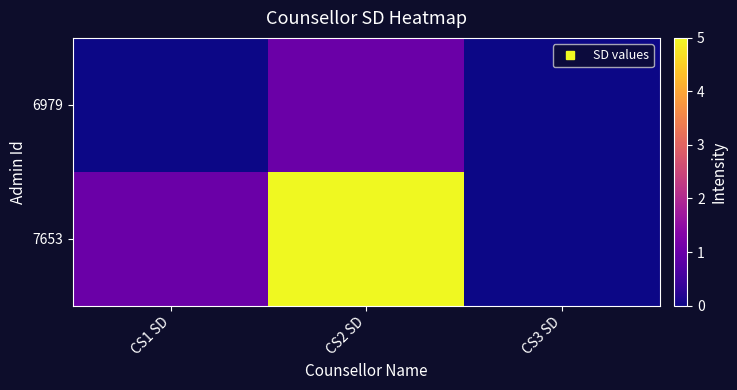

Which series has the largest range (max minus min)?

7653